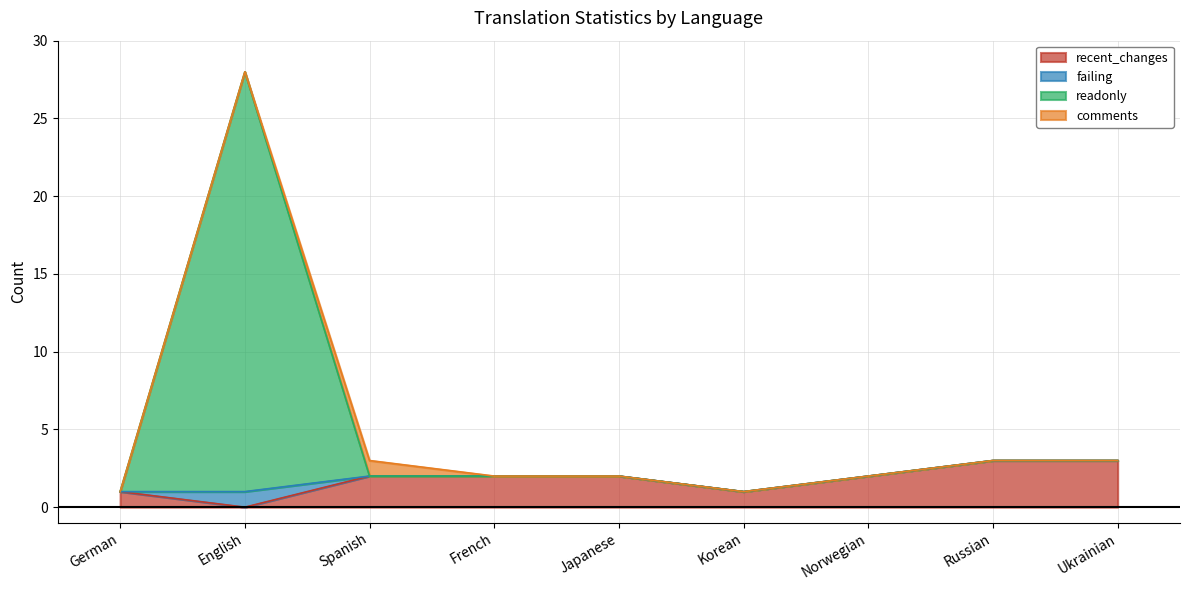

True or false: readonly and recent_changes cross at least once.

False